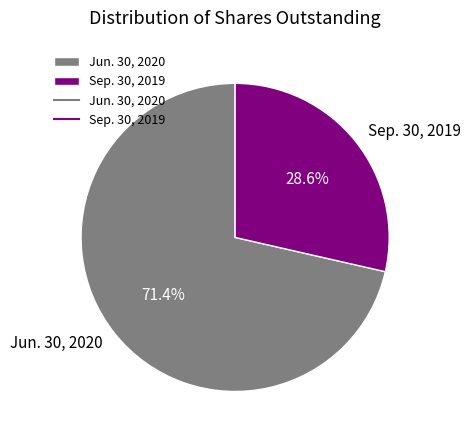

Combined, what portion of the pie is Sep. 30, 2019 and Jun. 30, 2020?

100.0%